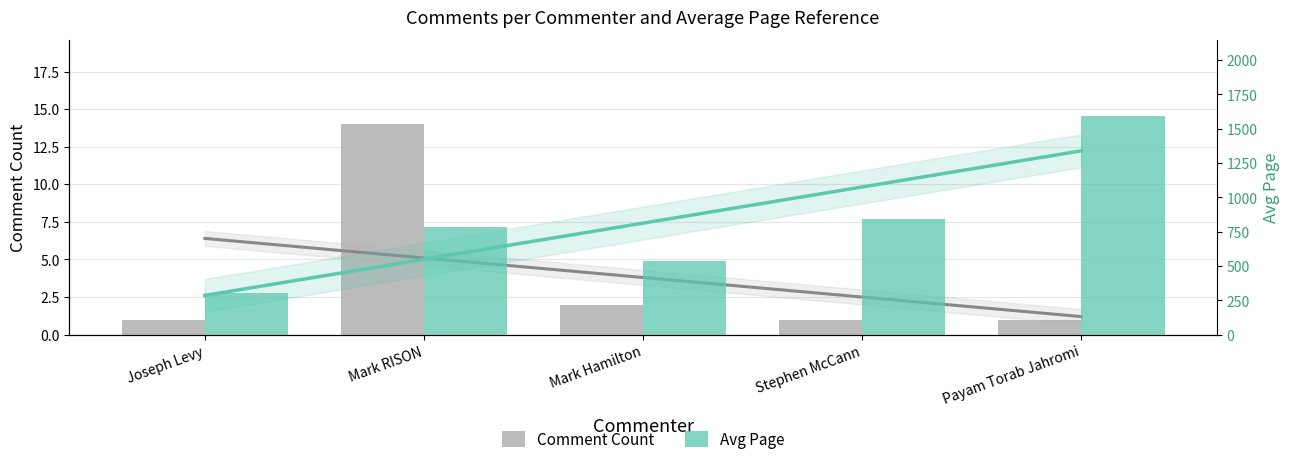

What is the label of the 3rd bar from the left?

Mark Hamilton